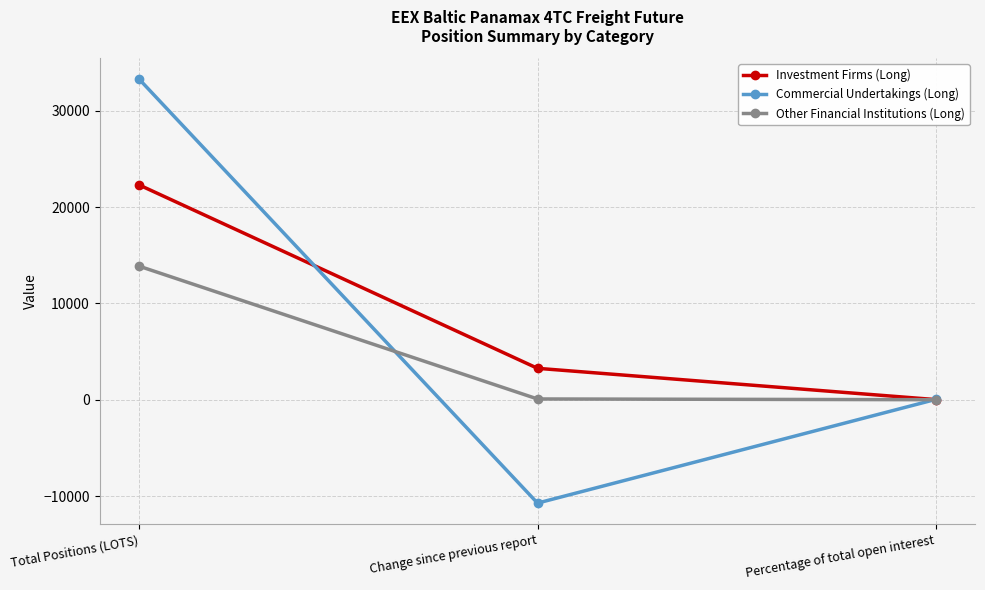

List the labels in order of Commercial Undertakings (Long) value, smallest first.

Change since previous report, Percentage of total open interest, Total Positions (LOTS)